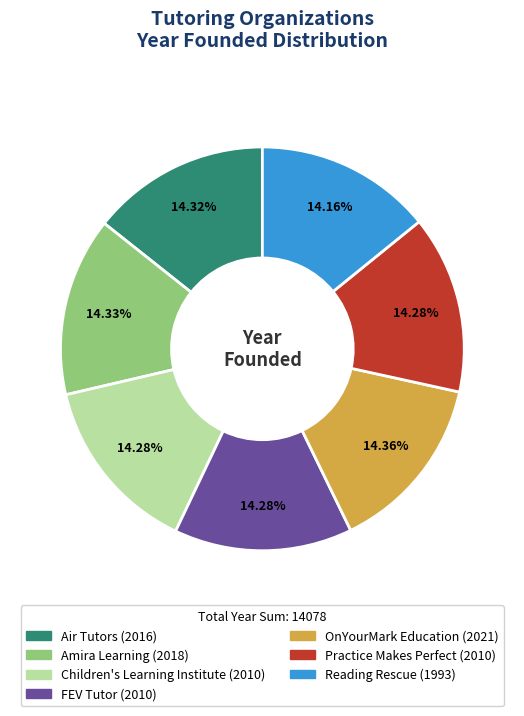

Is it true that FEV Tutor is 14% of the pie?

True